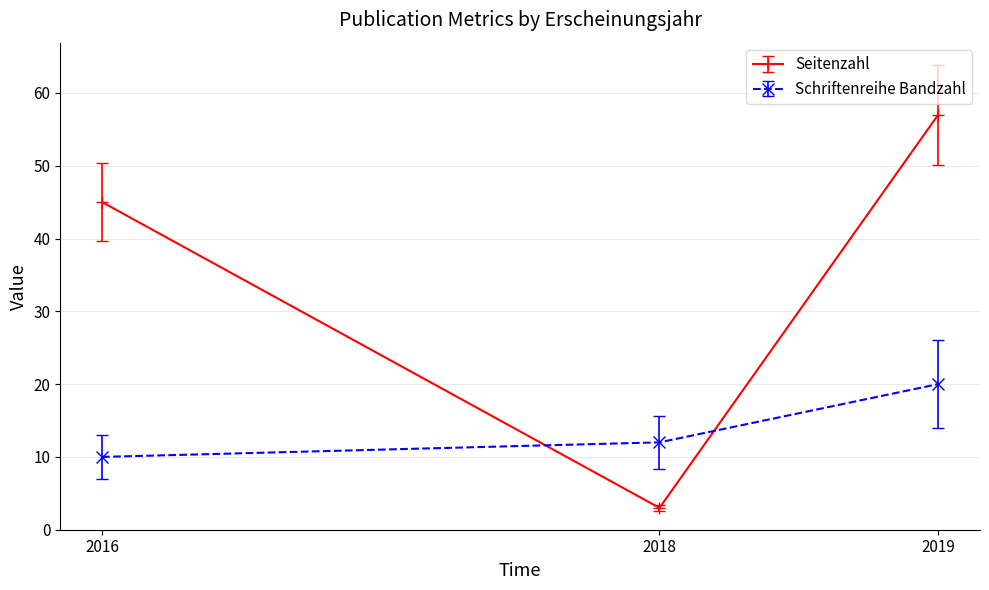

Reading left to right, what are all the values shown in this chart?

Seitenzahl: 2016=45	2018=3	2019=57
Schriftenreihe Bandzahl: 2016=10	2018=12	2019=20